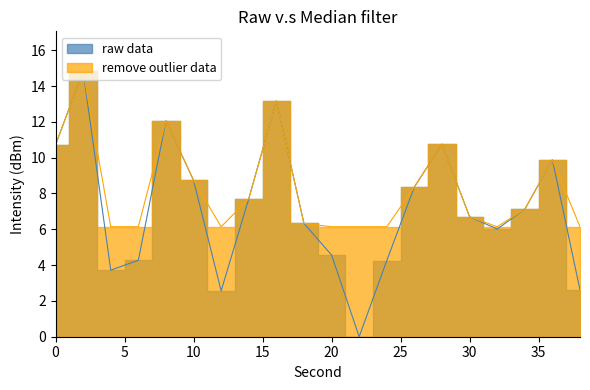

Does the chart have visible grid lines?

No